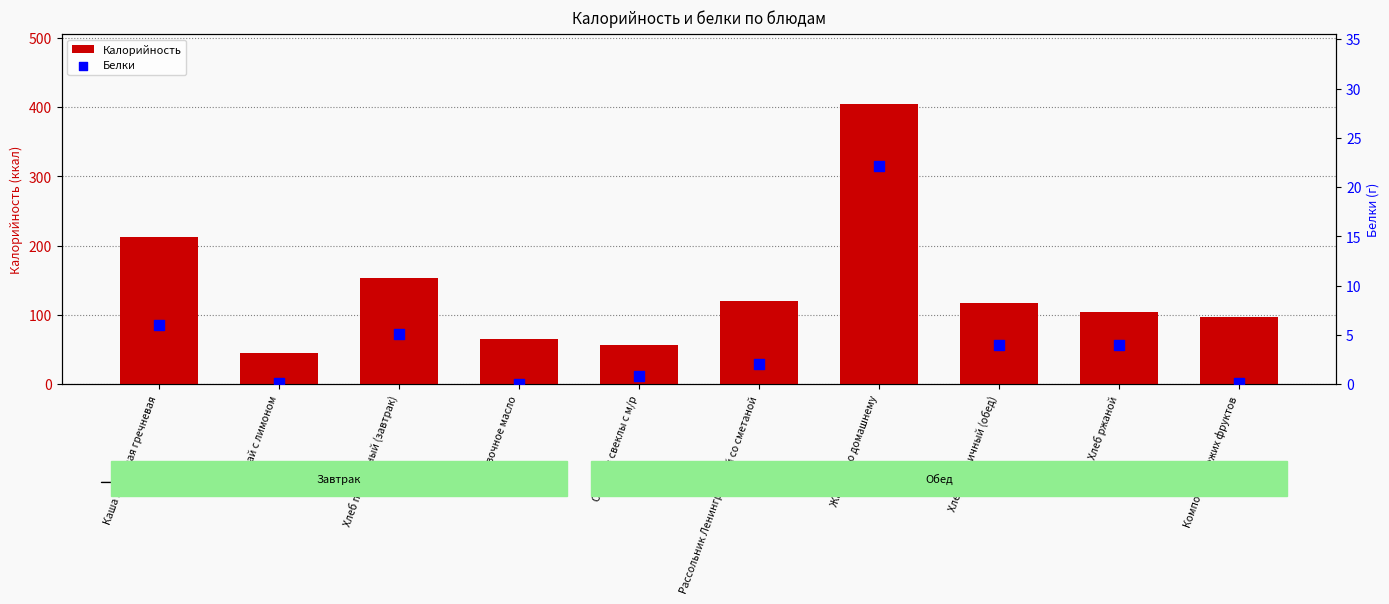

What are all the series names shown in the legend?

Калорийность, Белки